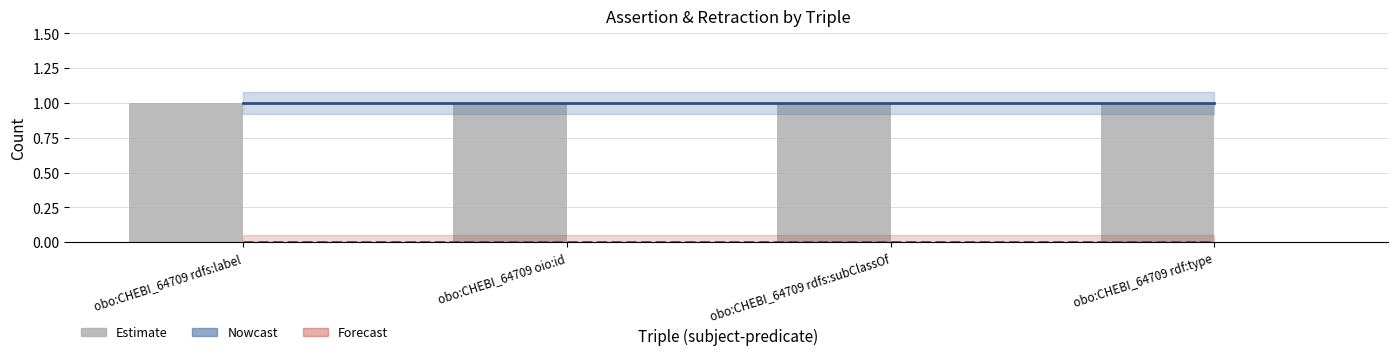

Rank the categories by retraction value from lowest to highest.

obo:CHEBI_64709 rdfs:label, obo:CHEBI_64709 oio:id, obo:CHEBI_64709 rdfs:subClassOf, obo:CHEBI_64709 rdf:type